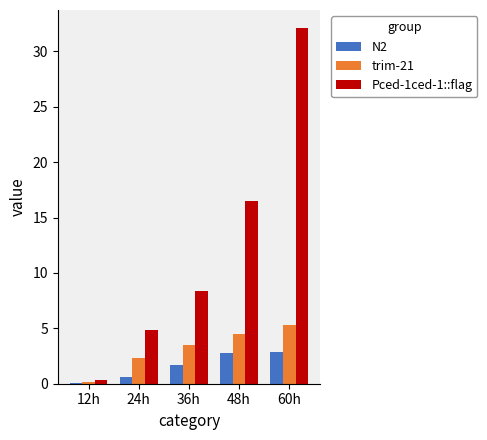

Which series has the largest range (max minus min)?

Pced-1ced-1::flag